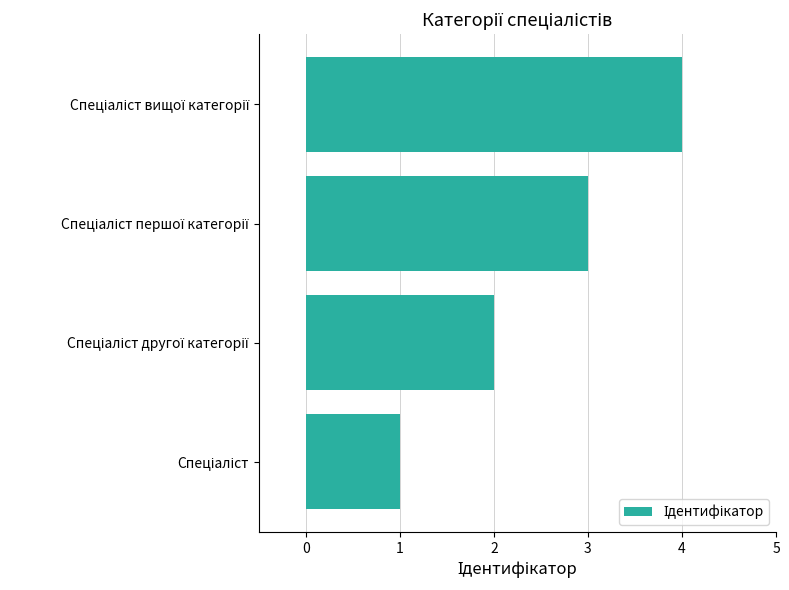

Count the values in the range 2 to 4.

3